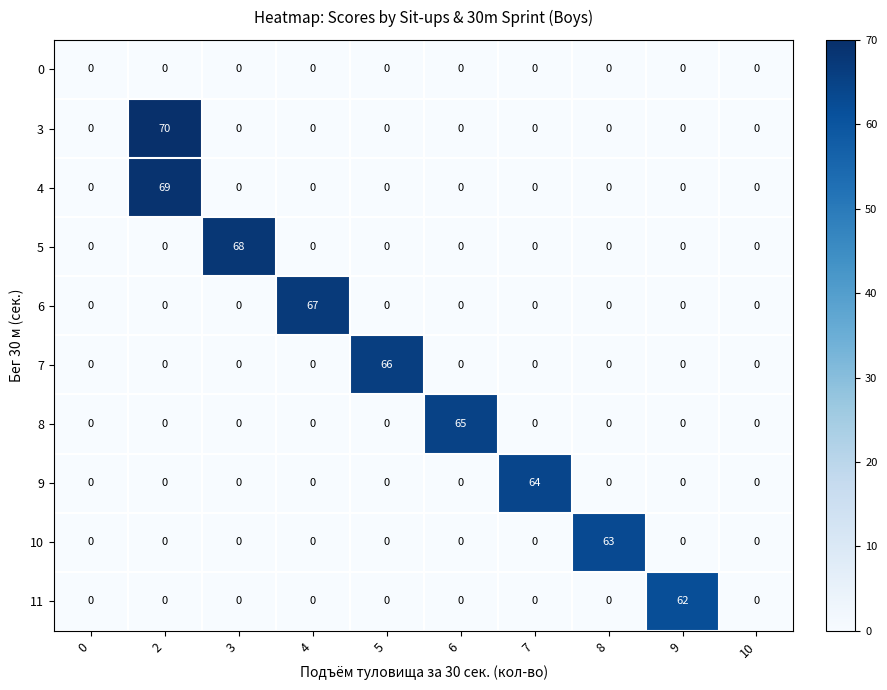

Which series has the largest range (max minus min)?

3